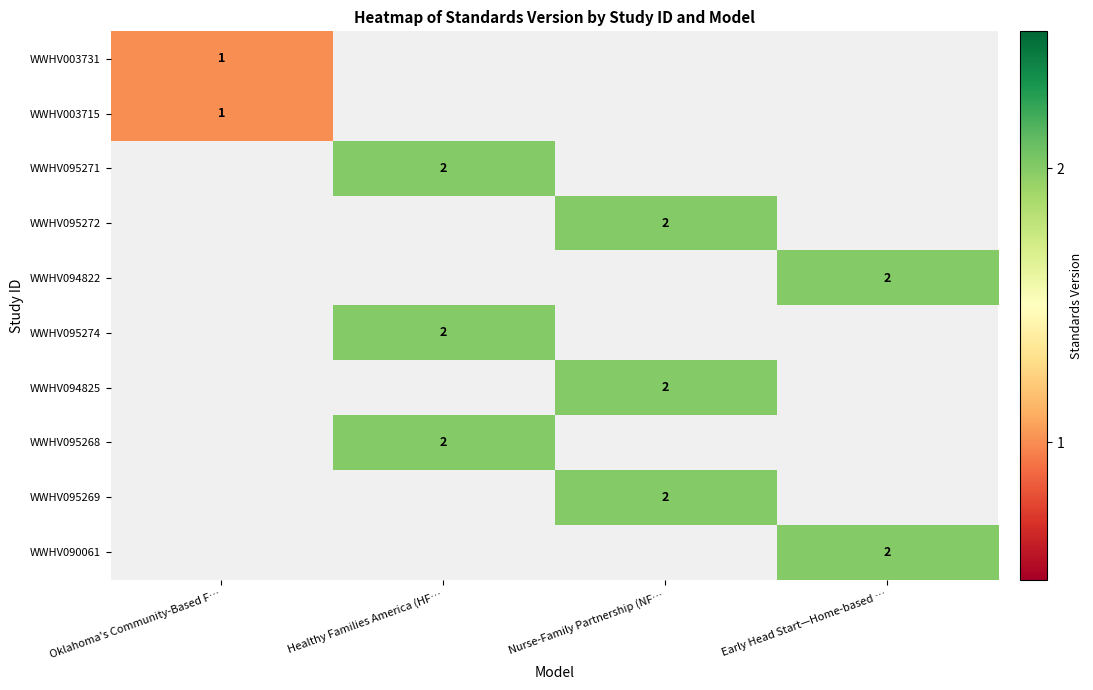

The WWHV094822 series shows 2 at Early Head Start—Home-based …. True or false?

True